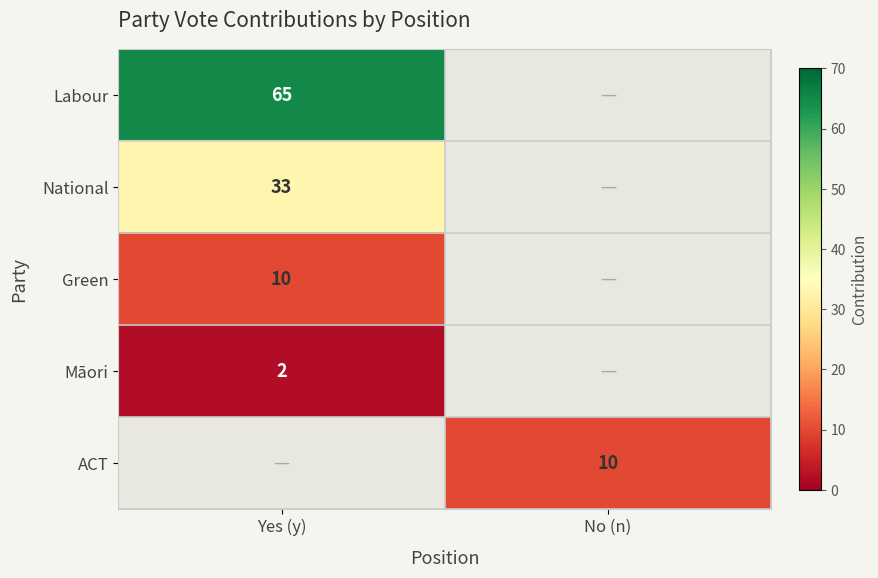

The ACT series shows 10 at No (n). True or false?

True